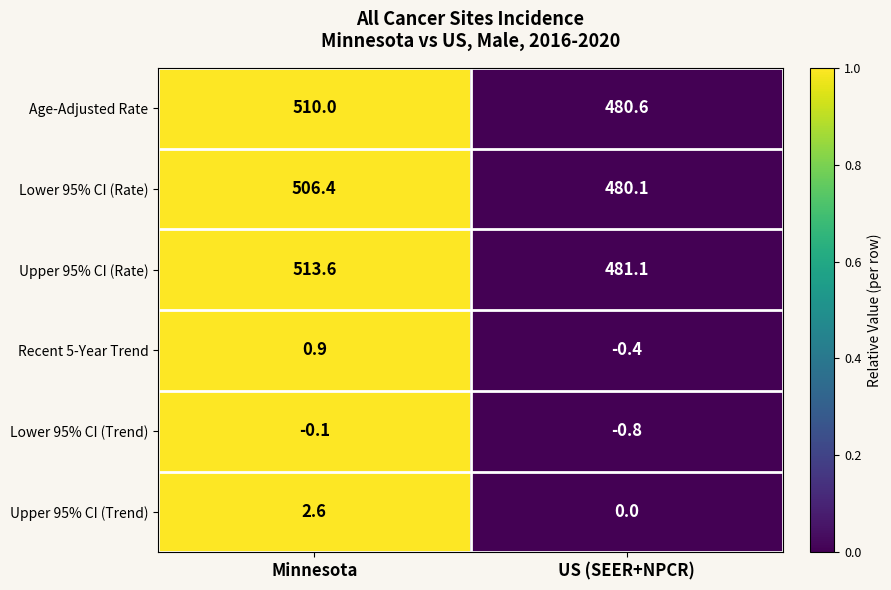

Read the Lower 95% CI (Rate) value at US (SEER+NPCR).

480.1